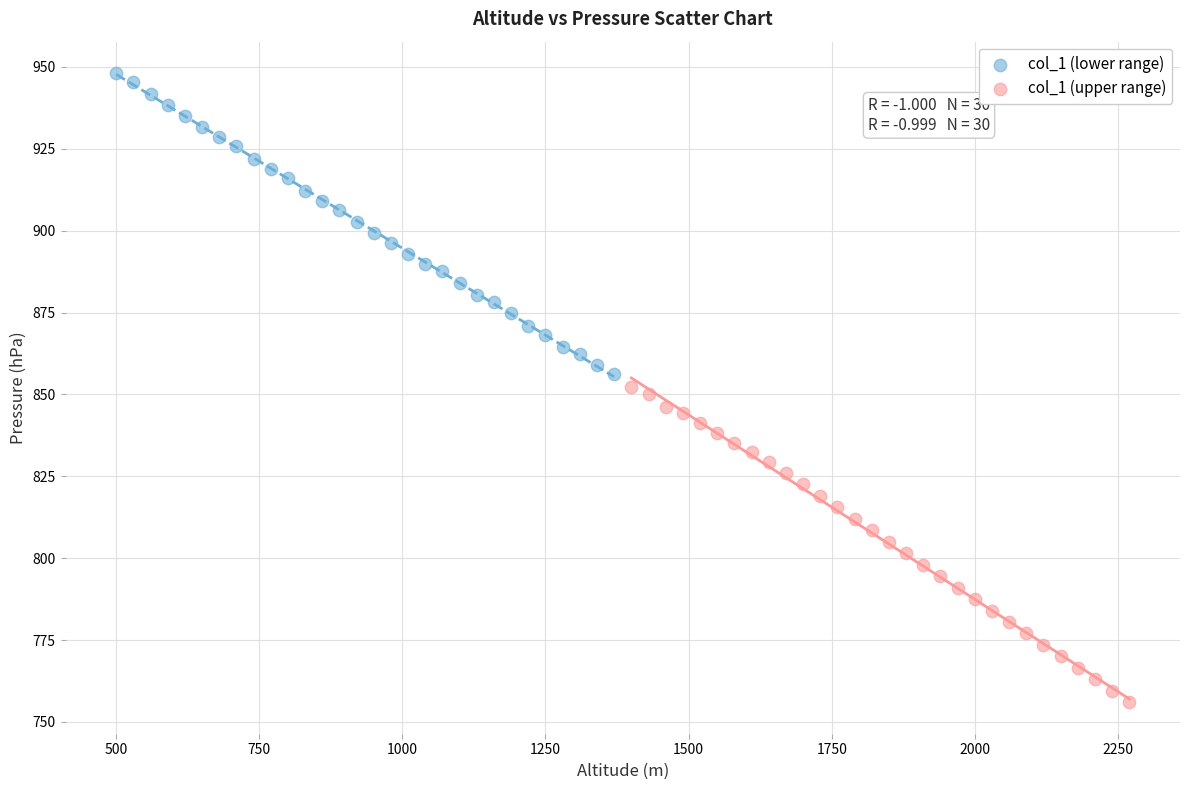

What are all the series names shown in the legend?

col_1 (lower range), col_1 (upper range)